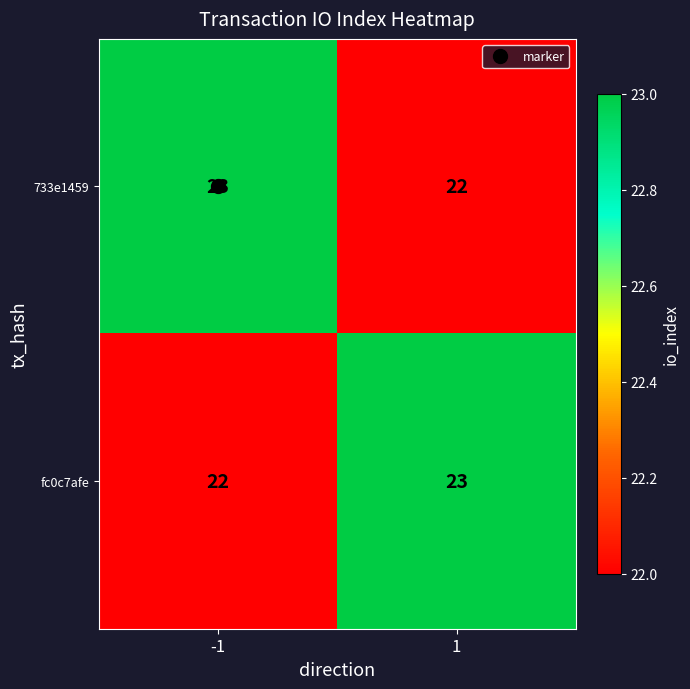

What is the spread (max minus min) of values at 1?

1